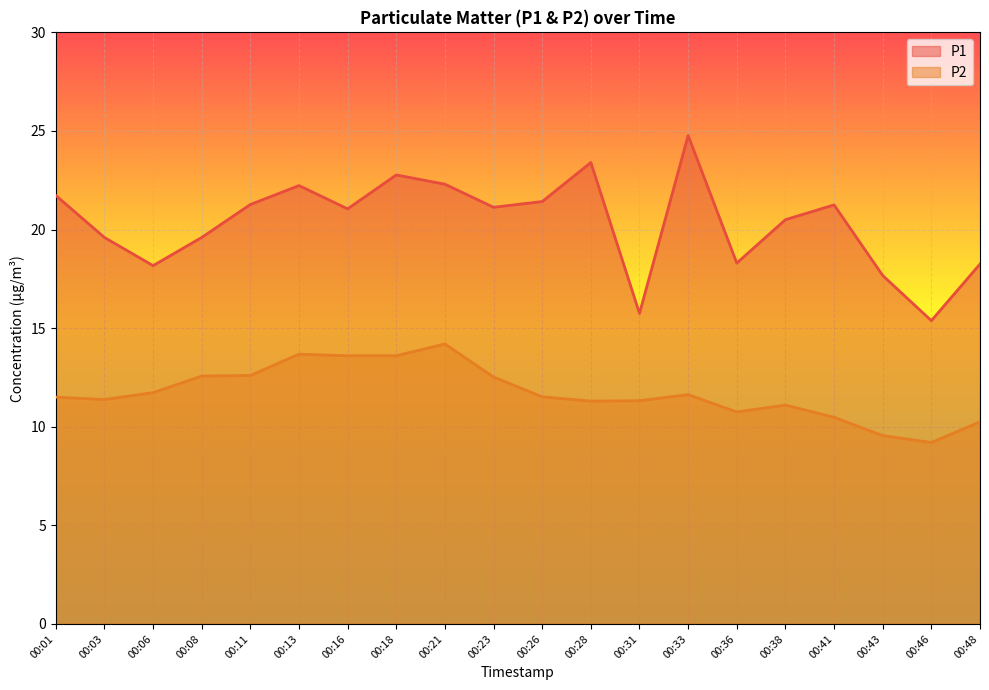

What is the average value of the P2 series?

11.7